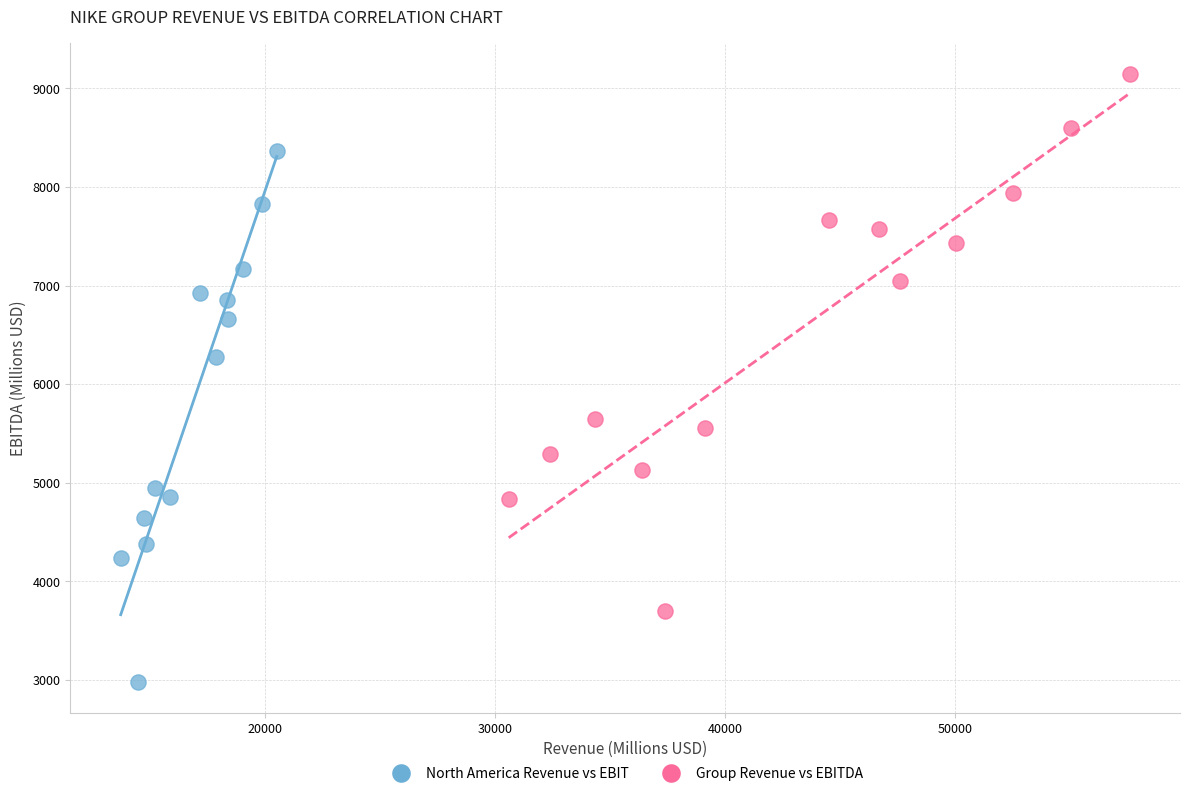

Which series reaches the minimum Y coordinate?

North America Revenue vs EBIT